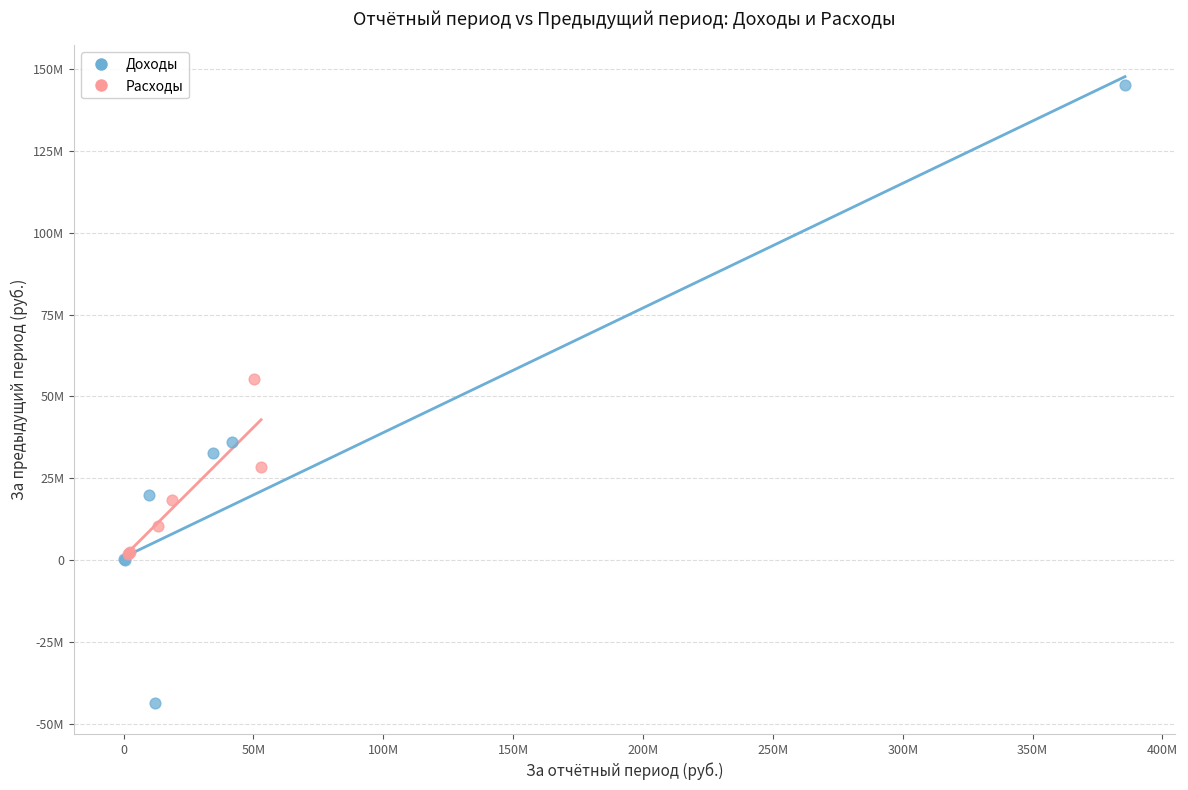

What are all the series names shown in the legend?

Доходы, Расходы